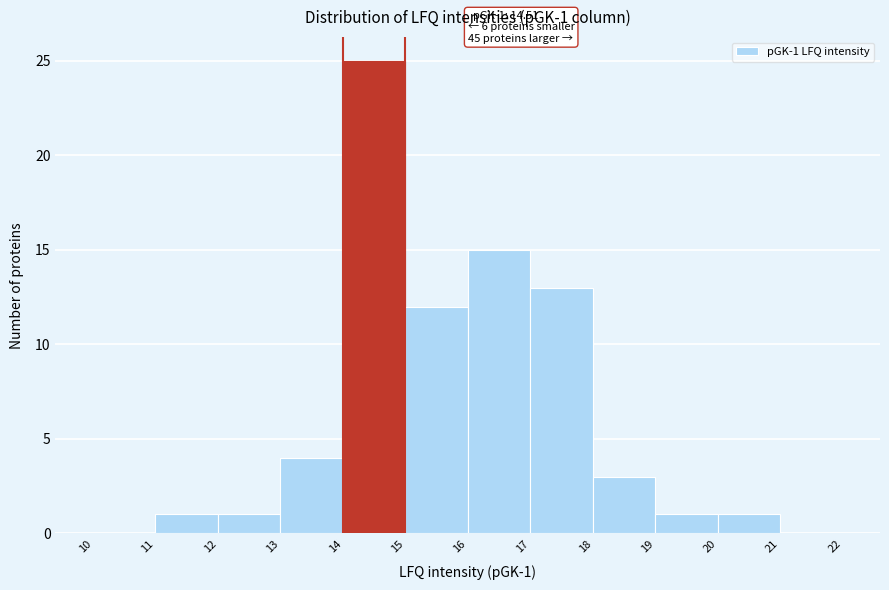

Which range on the x-axis has the tallest bar?

14 to 15